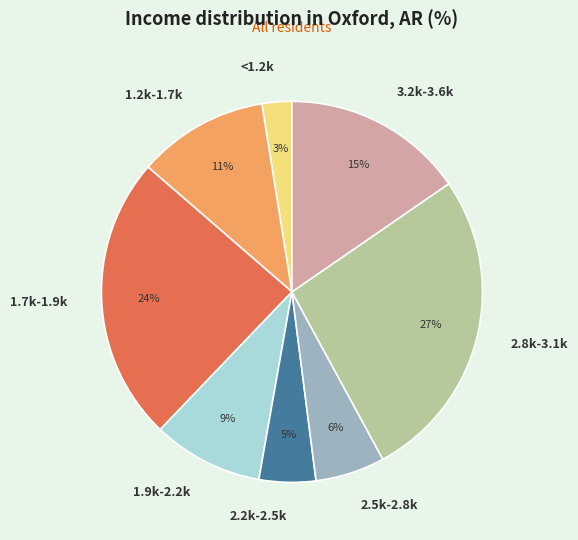

Combined, do 1.7k-1.9k and 2.8k-3.1k account for over 50%?

Yes